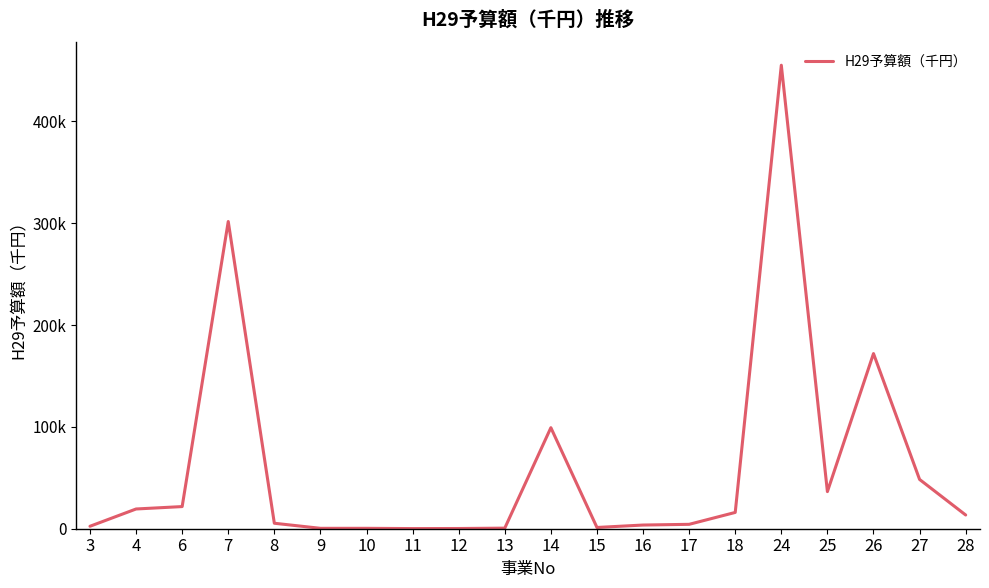

How many data points are above 13475?

9